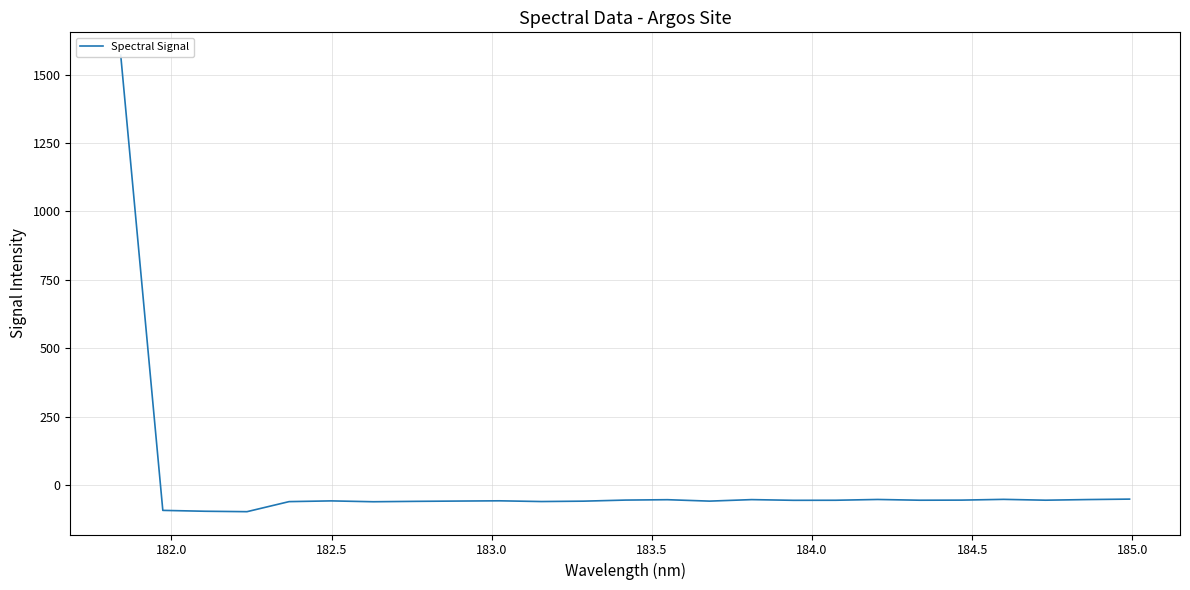

How many positive values are there?

1